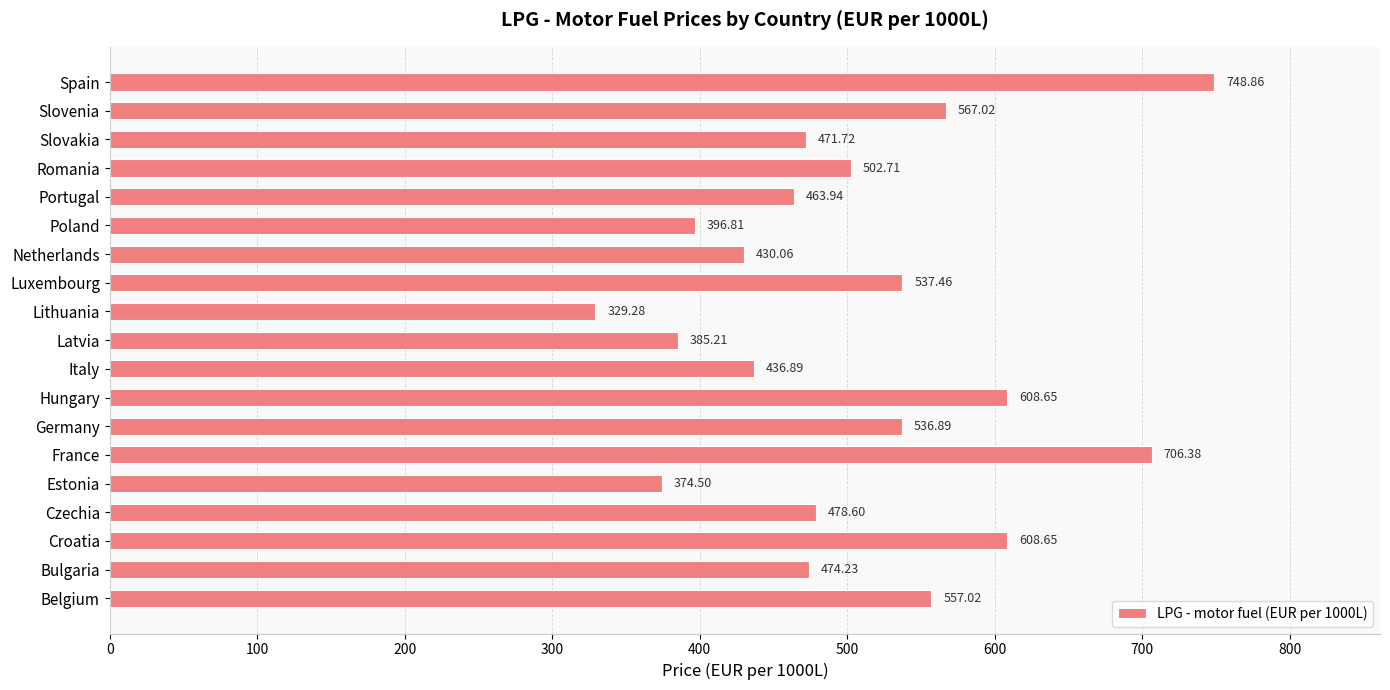

At which category does the chart reach its minimum across all series?

Lithuania